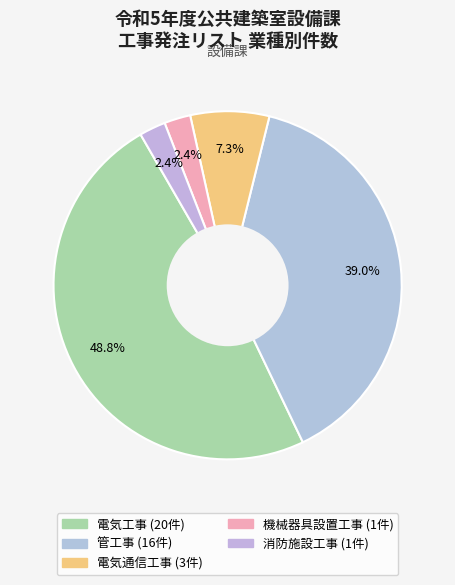

To the nearest percent, what portion does 電気工事 represent?

49%